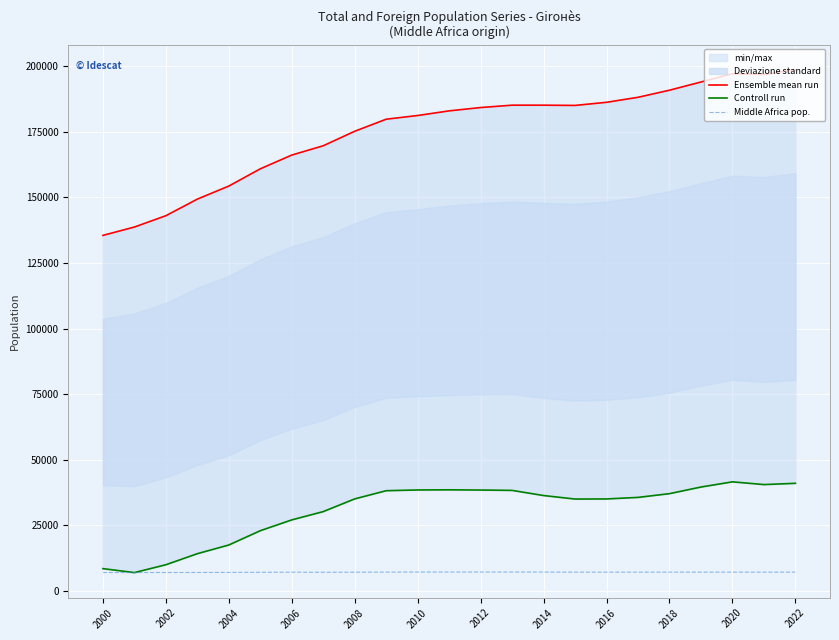

Does the chart display data point markers on the line(s)?

No